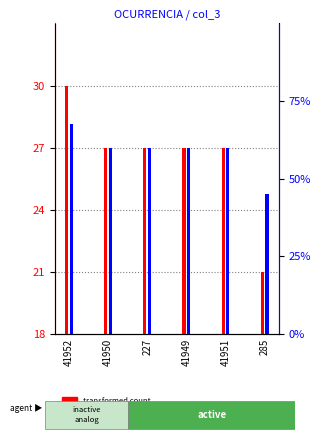

Is it true that percentile rank within the sample equals 27 at 41952?

True